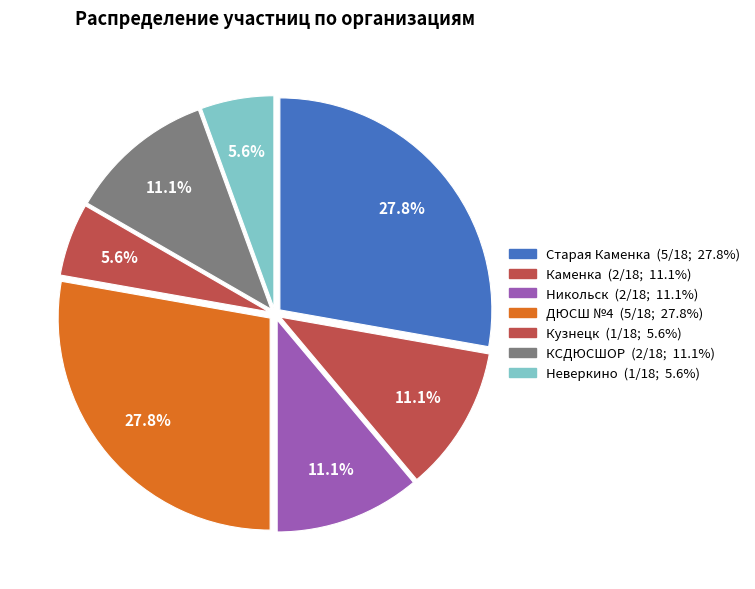

Combined, do ДЮСШ №4 and Неверкино account for over 50%?

No